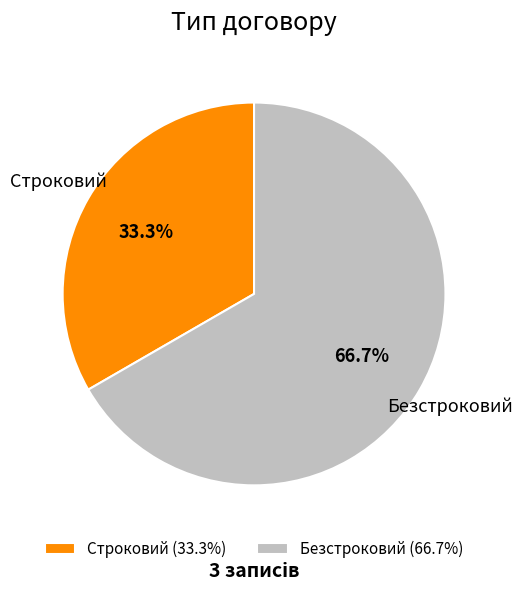

What percentage is the Строковий slice, to the nearest percent?

33%